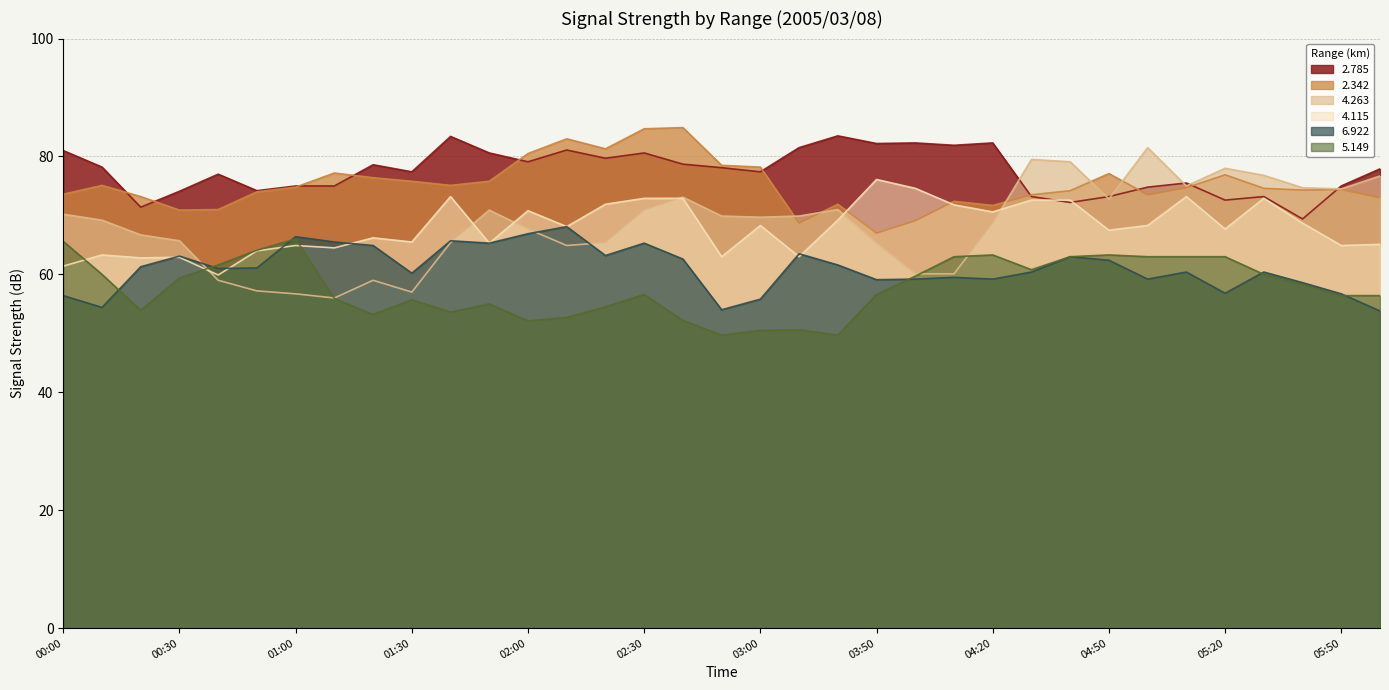

How many data points in   5.149 are less than 56?

14